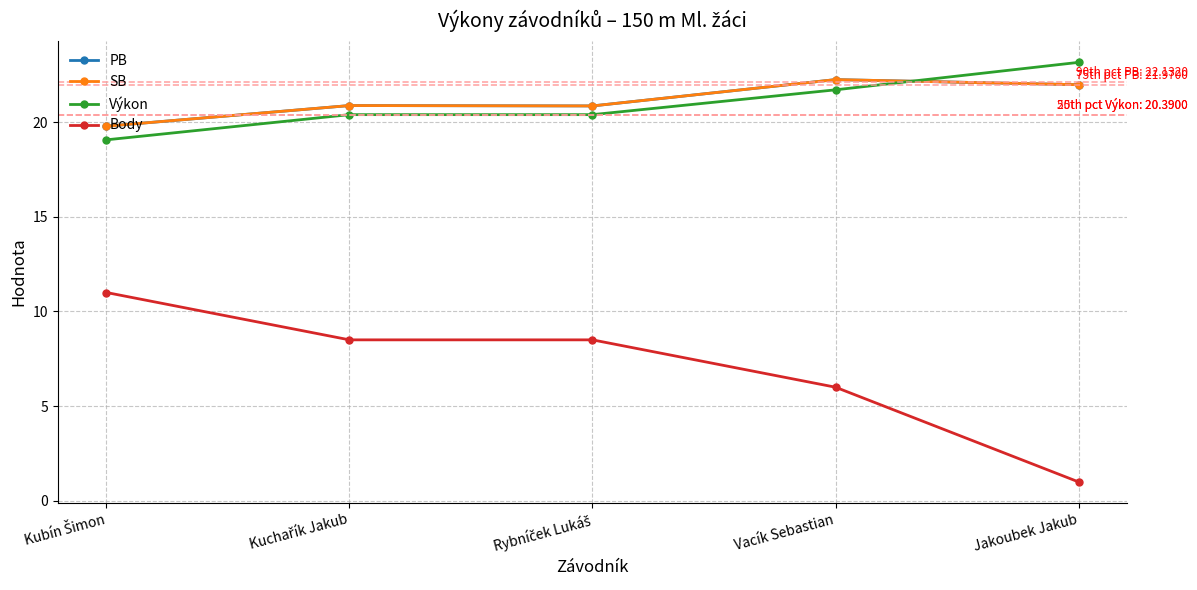

How many categories are shown in the chart?

5